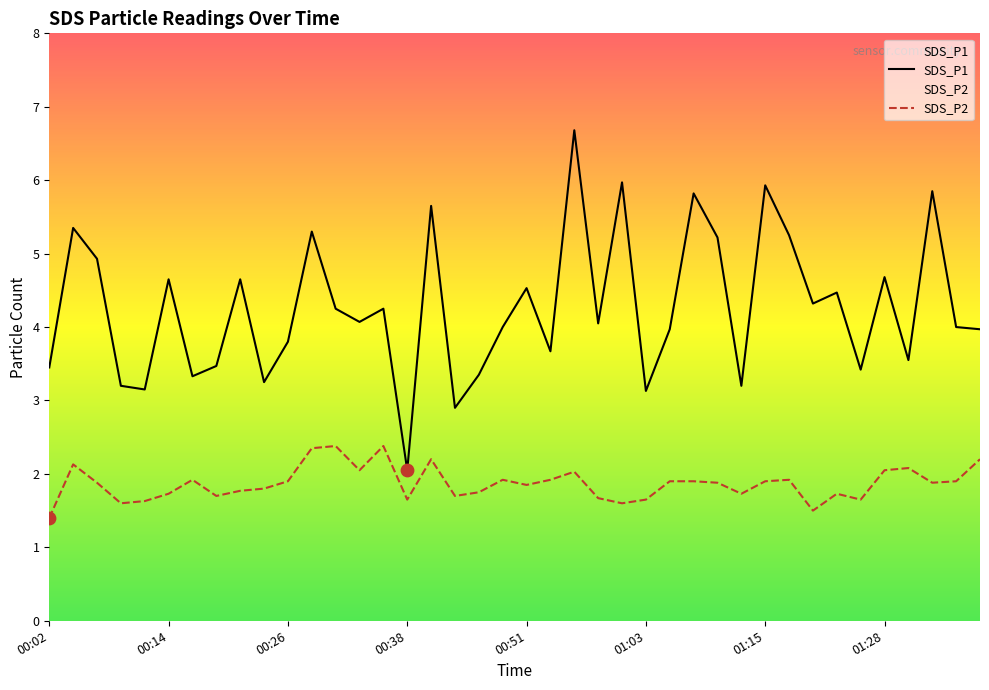

What is the total value across all series at 01:10?

7.1